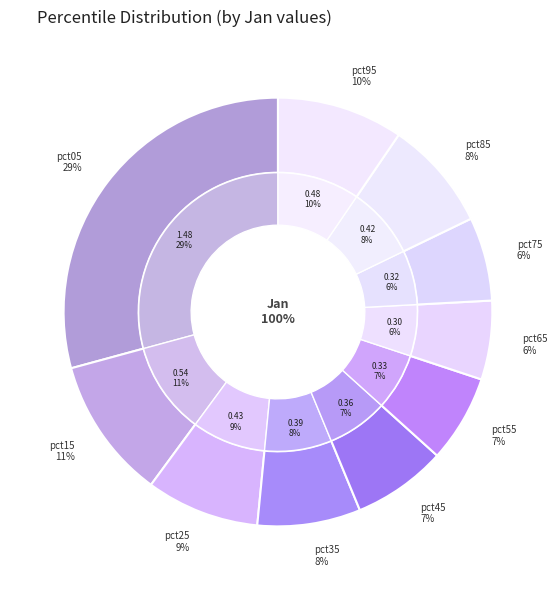

To the nearest percent, what is the difference between the pct35 and pct95 slice percentages?

2%